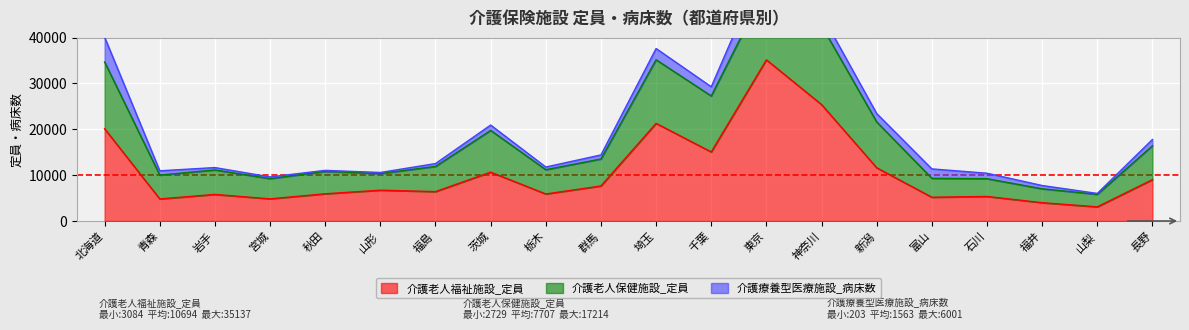

How many categories are shown in the chart?

20